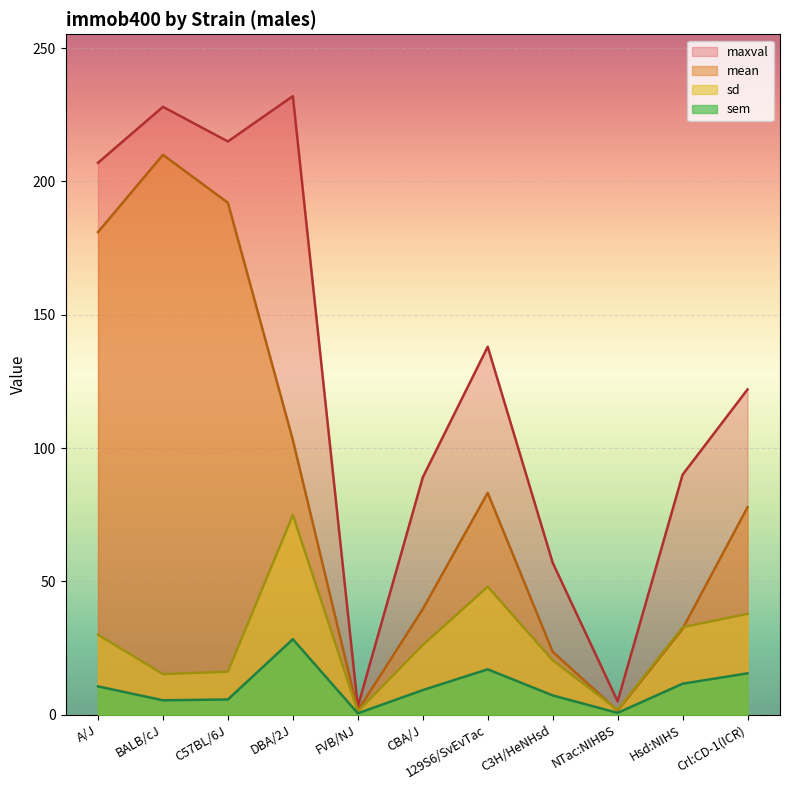

Which series has the widest spread of values?

maxval